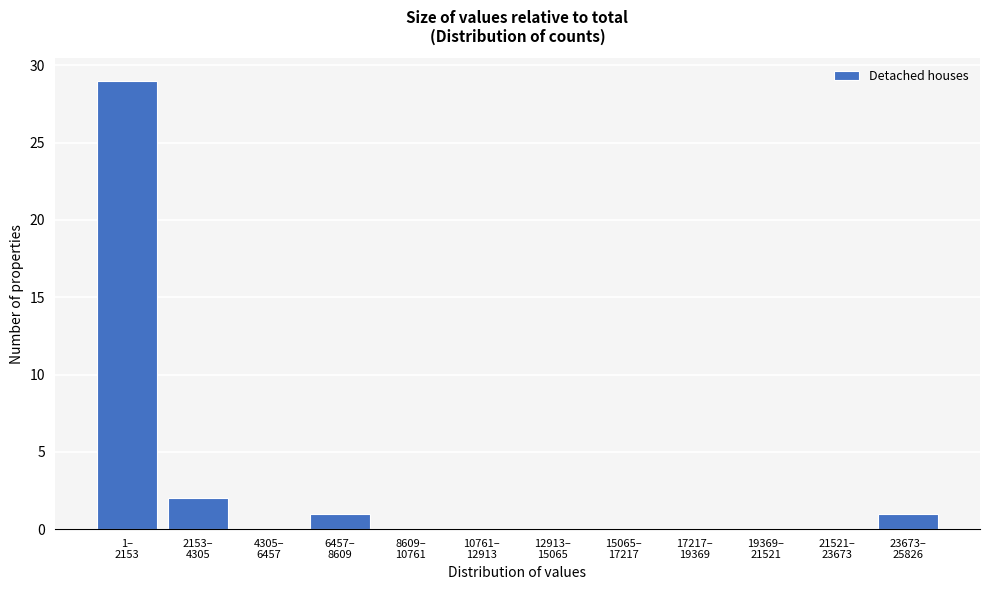

What is the maximum value shown in the chart?

29